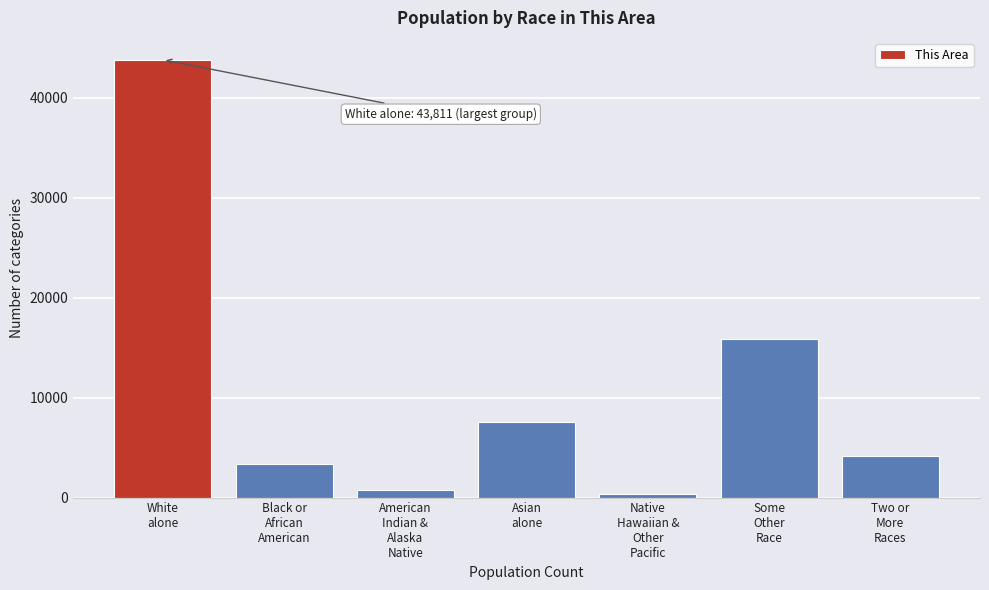

Reading right to left, what are all the values shown in this chart?

4112	15894	372	7537	722	3354	43811